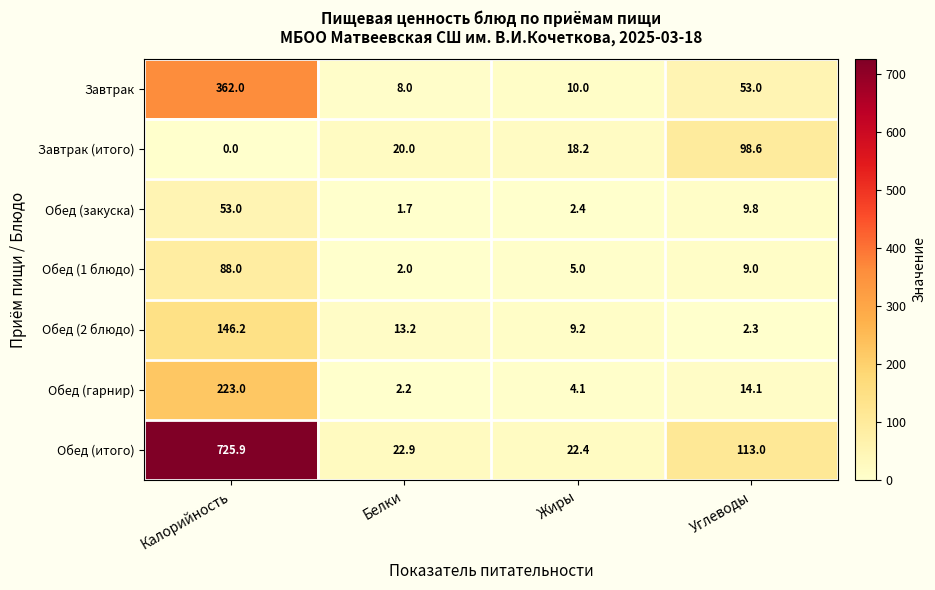

Which series has the largest total across all categories?

Обед (итого)